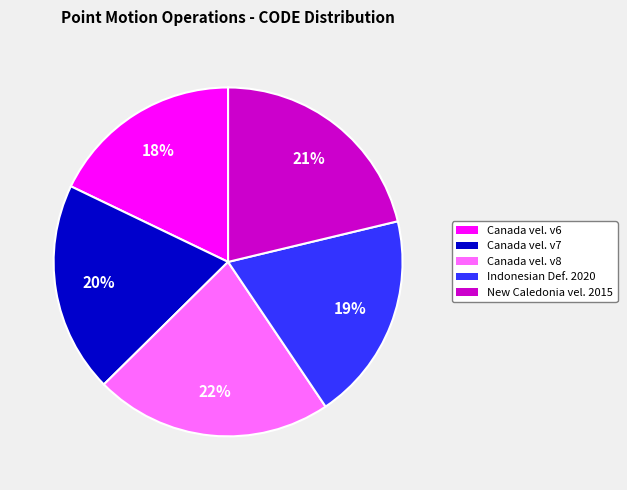

Is there a majority slice in this chart?

No